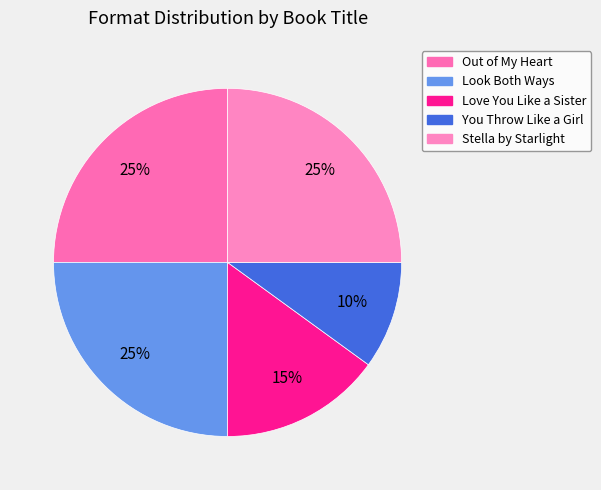

How many segments does this pie chart have?

5